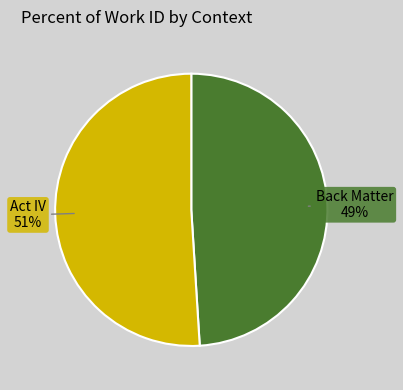

Is there any slice that represents more than half of the pie?

Yes